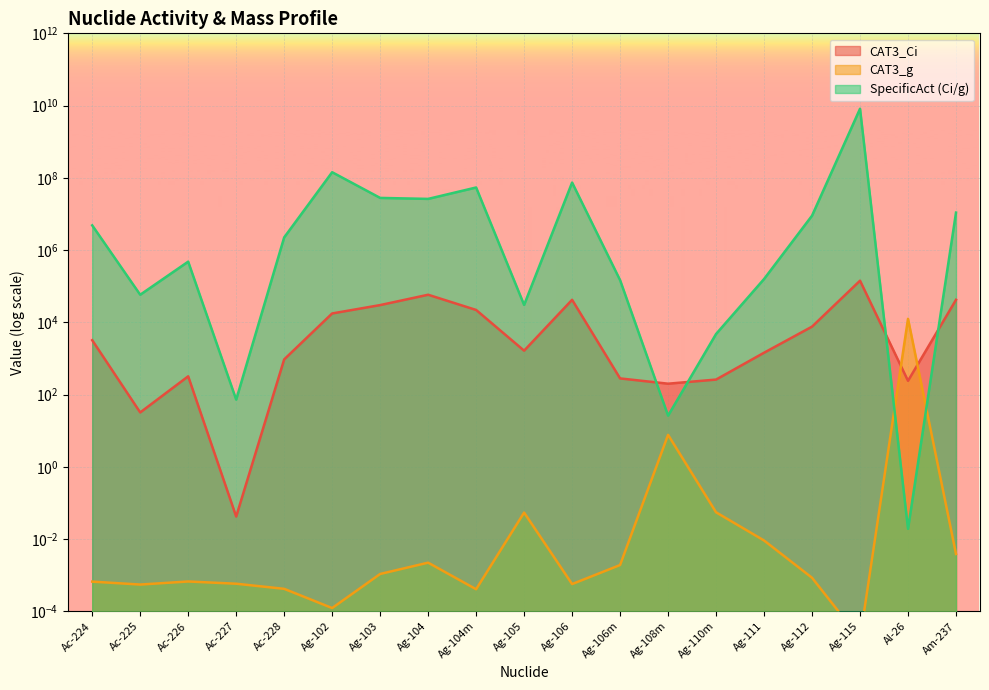

At which label does CAT3_Ci first exceed 1640?

Ac-224